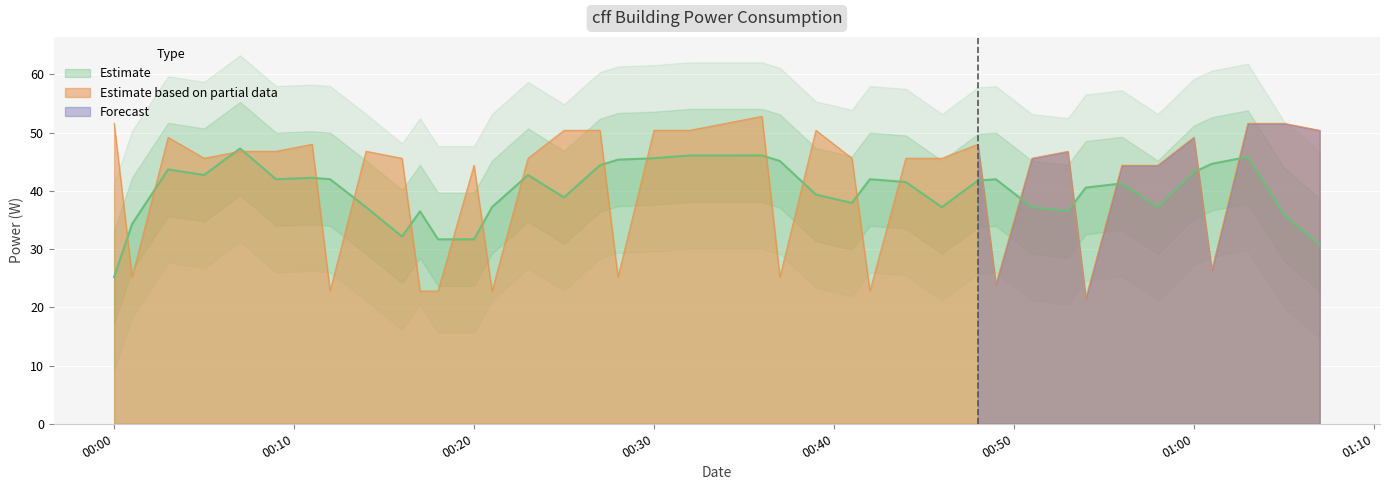

True or false: there are more than 1 points higher than both neighbors.

True